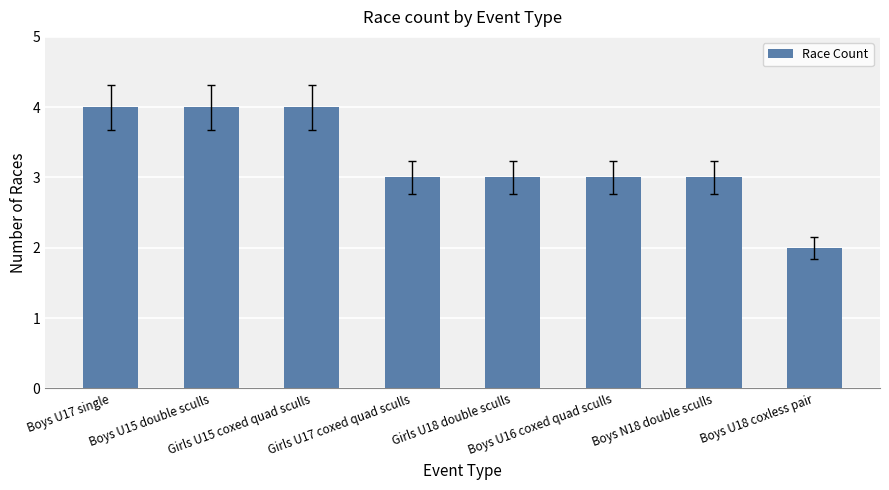

The value at Boys U17 single is 3. True or false?

False